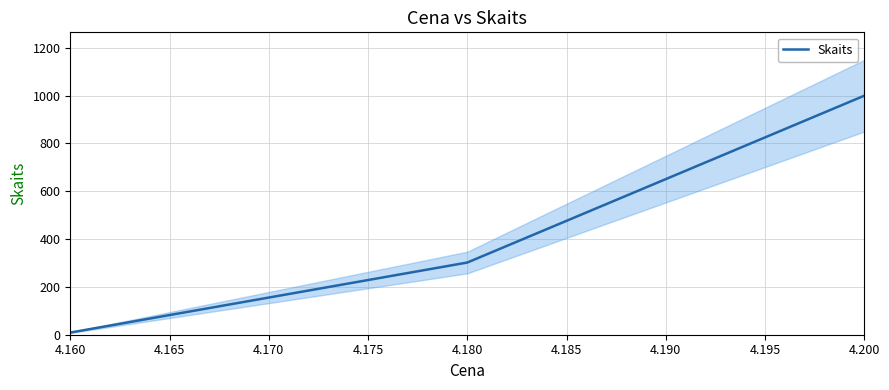

What is the sum of all values?

1311